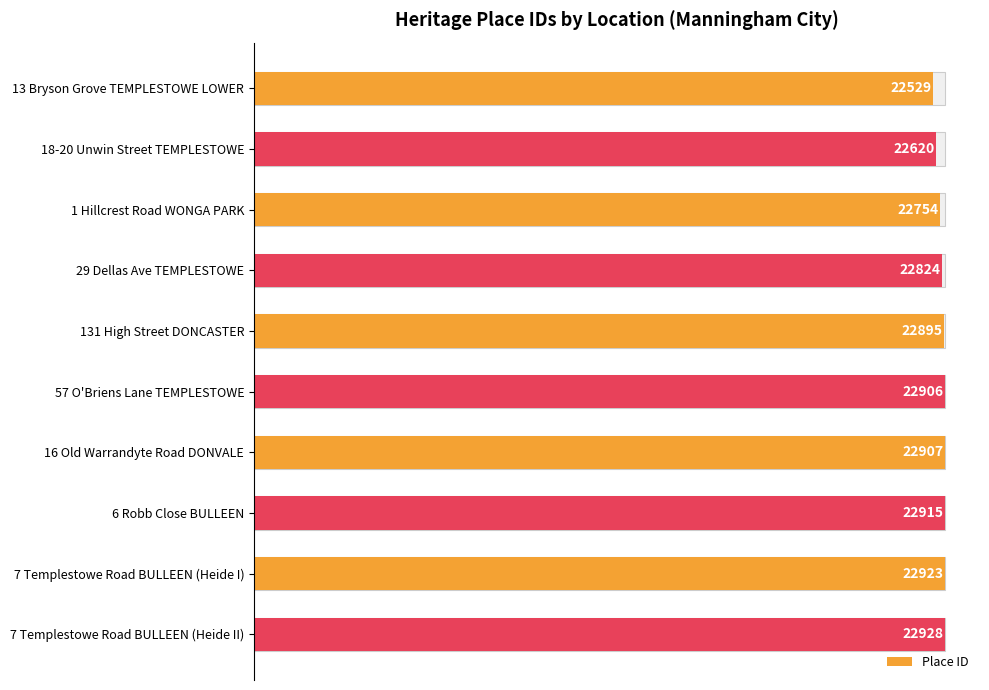

How many bars are there in total?

10